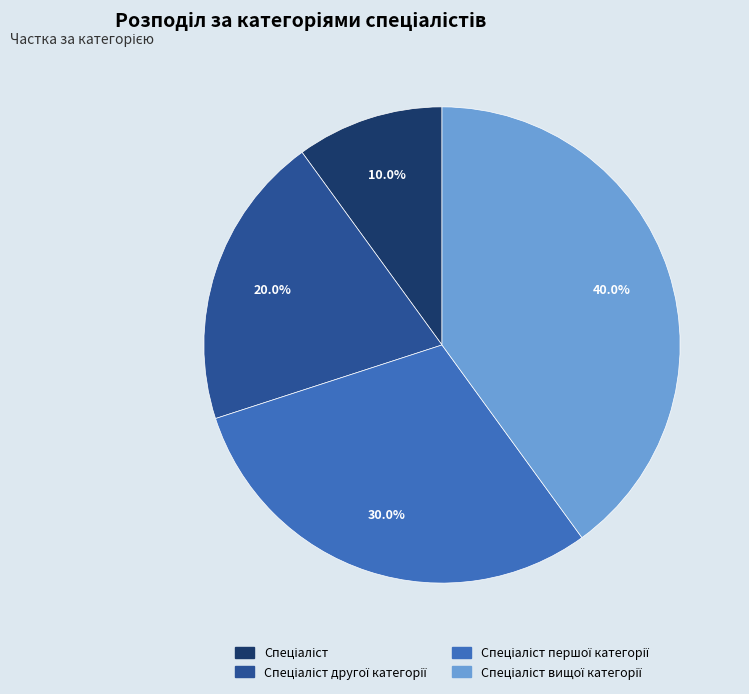

Is there any slice that represents more than half of the pie?

No